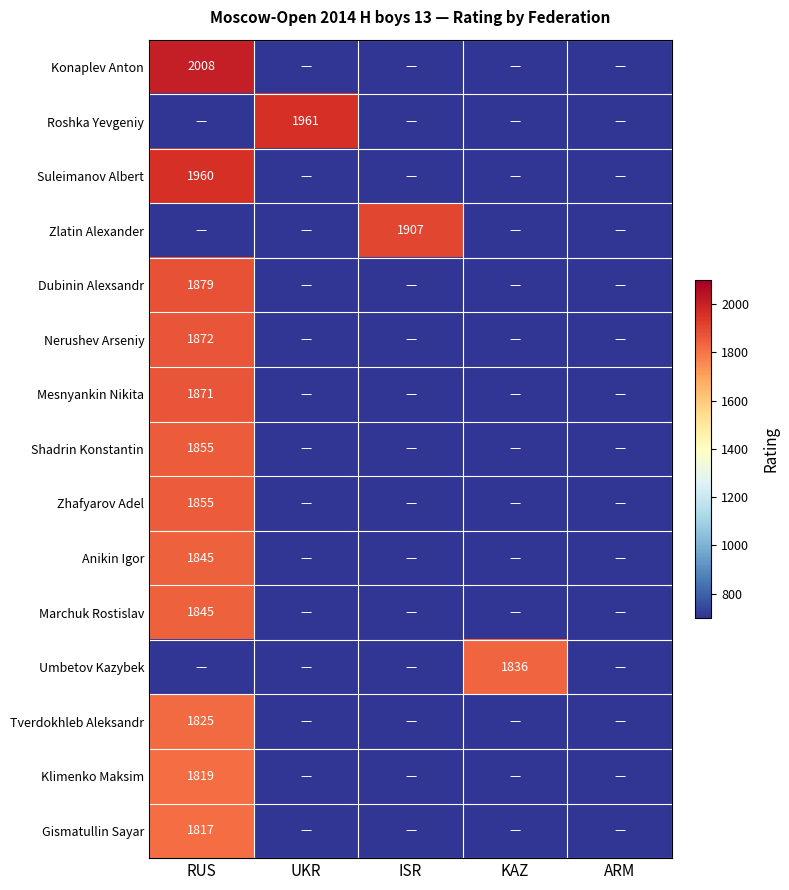

The Zhafyarov Adel series shows 2493 at RUS. True or false?

False